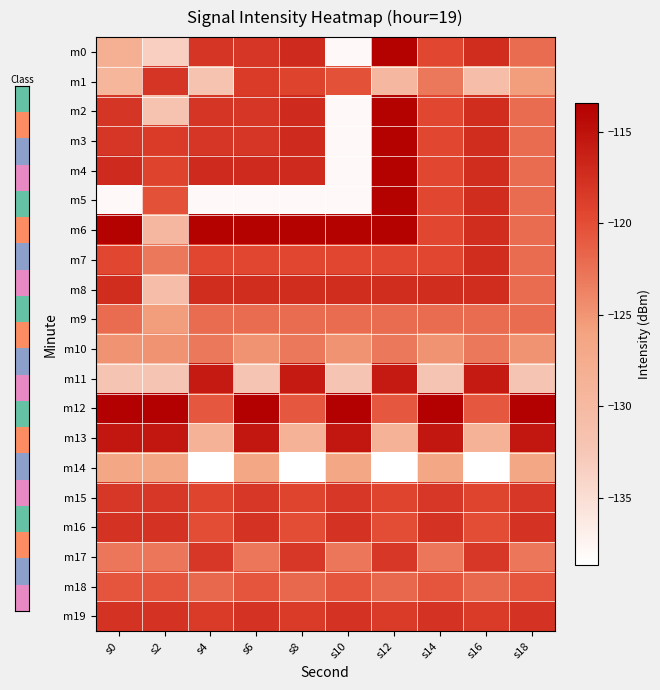

Count the number of data series in this chart.

20